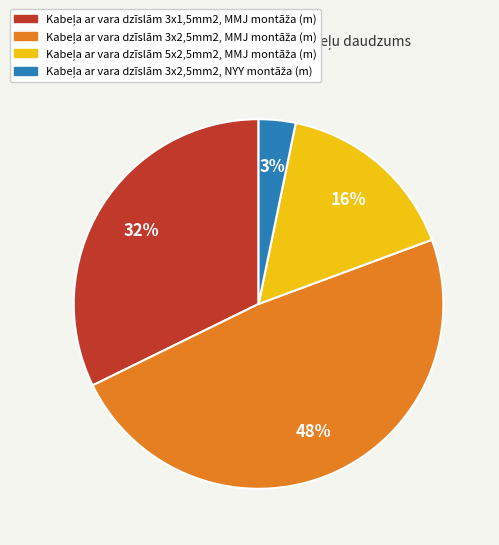

To the nearest percent, what is the difference between the largest and smallest slice percentages?

45%